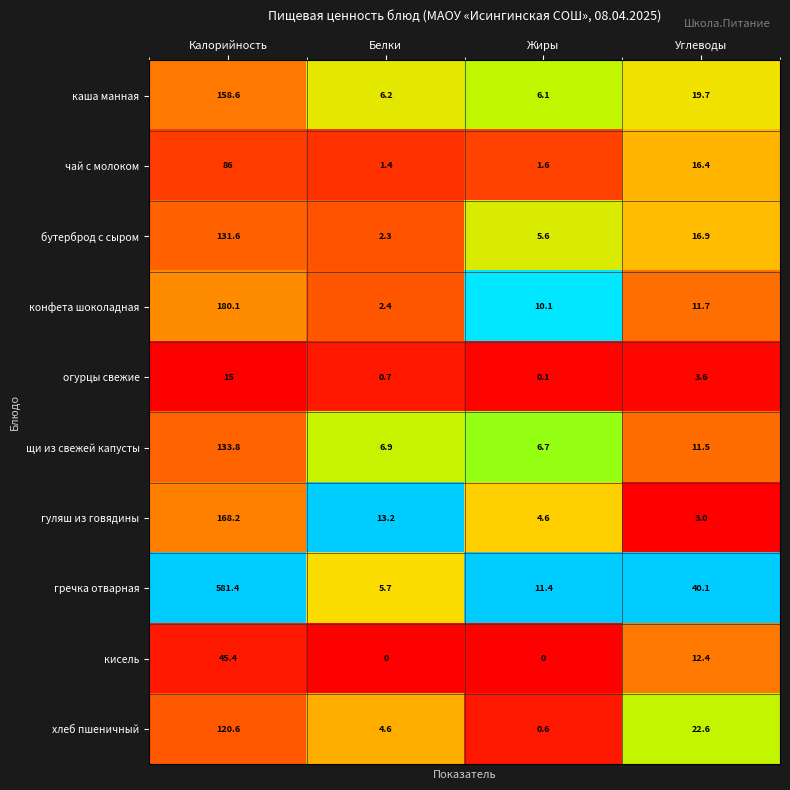

Between Жиры and Углеводы, which series saw the biggest shift?

гречка отварная